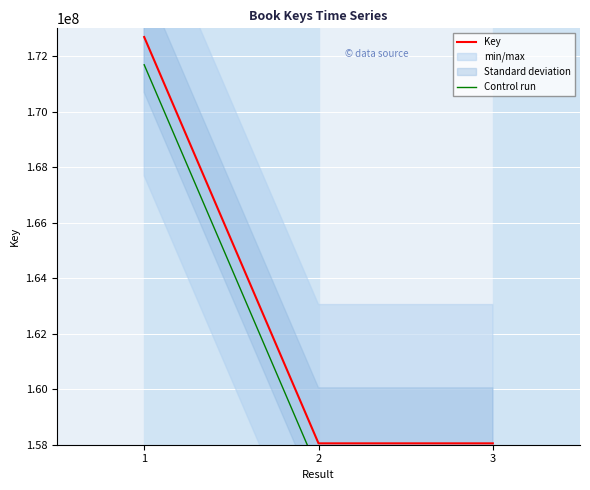

List the series in order of their peak value, lowest first.

Control run, Key